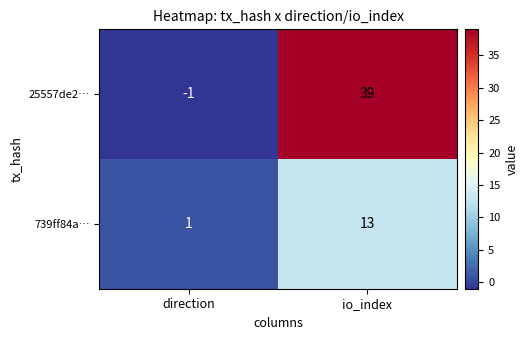

At which category is the sum across all series the highest?

io_index